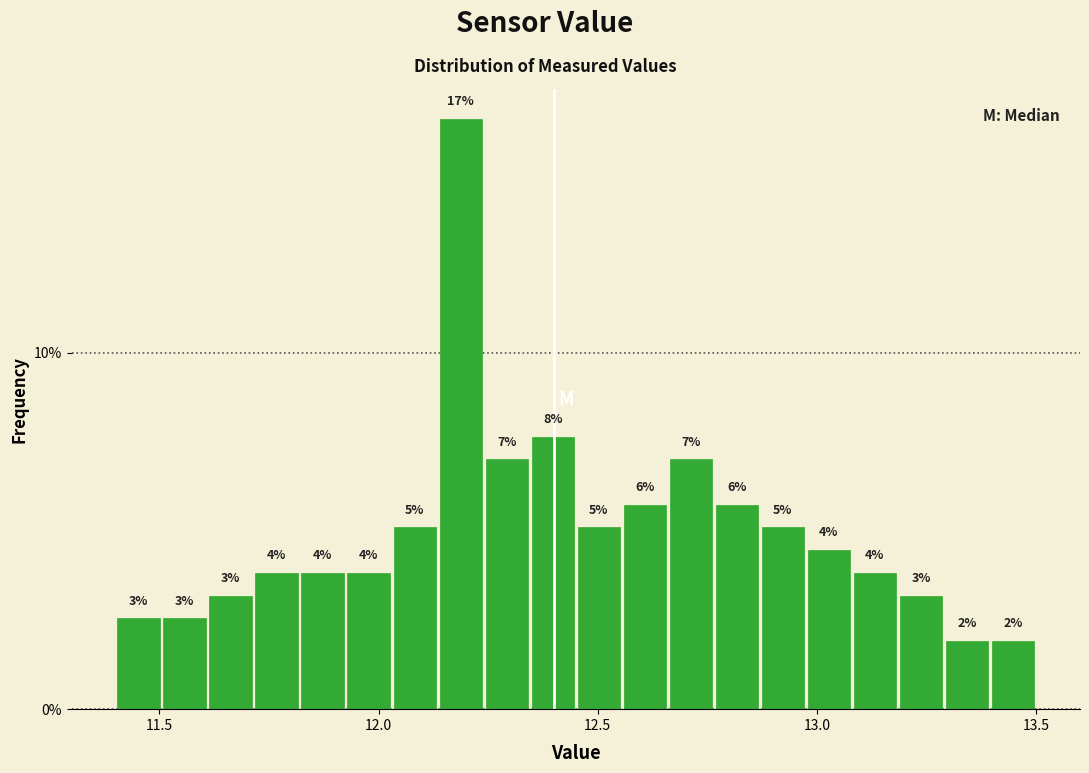

Read against the x-axis, roughly where is the centre of the tallest bar?

12.20